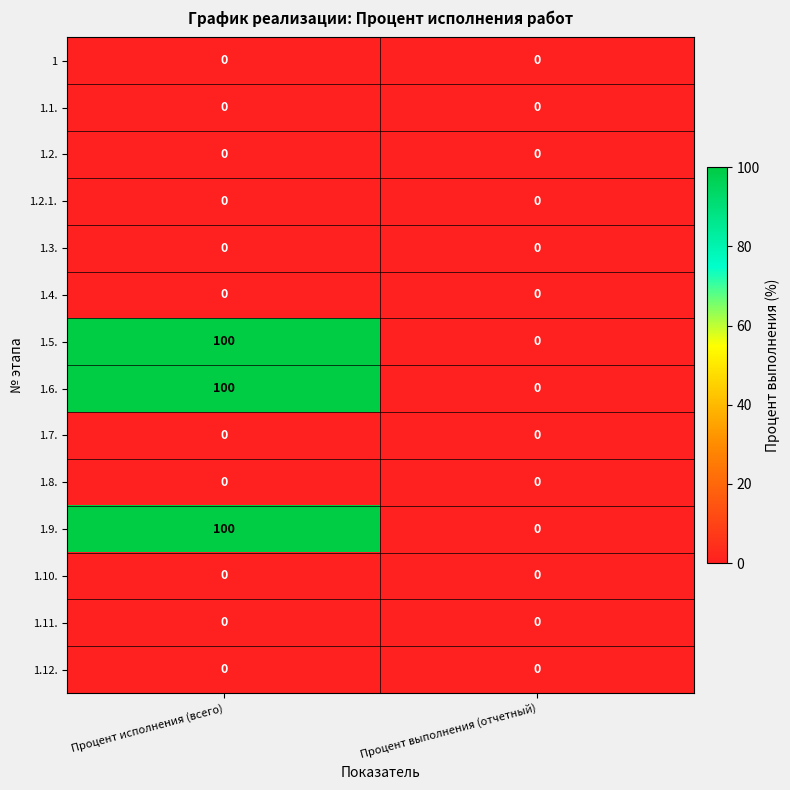

At which category is the sum across all series the highest?

Процент исполнения (всего)